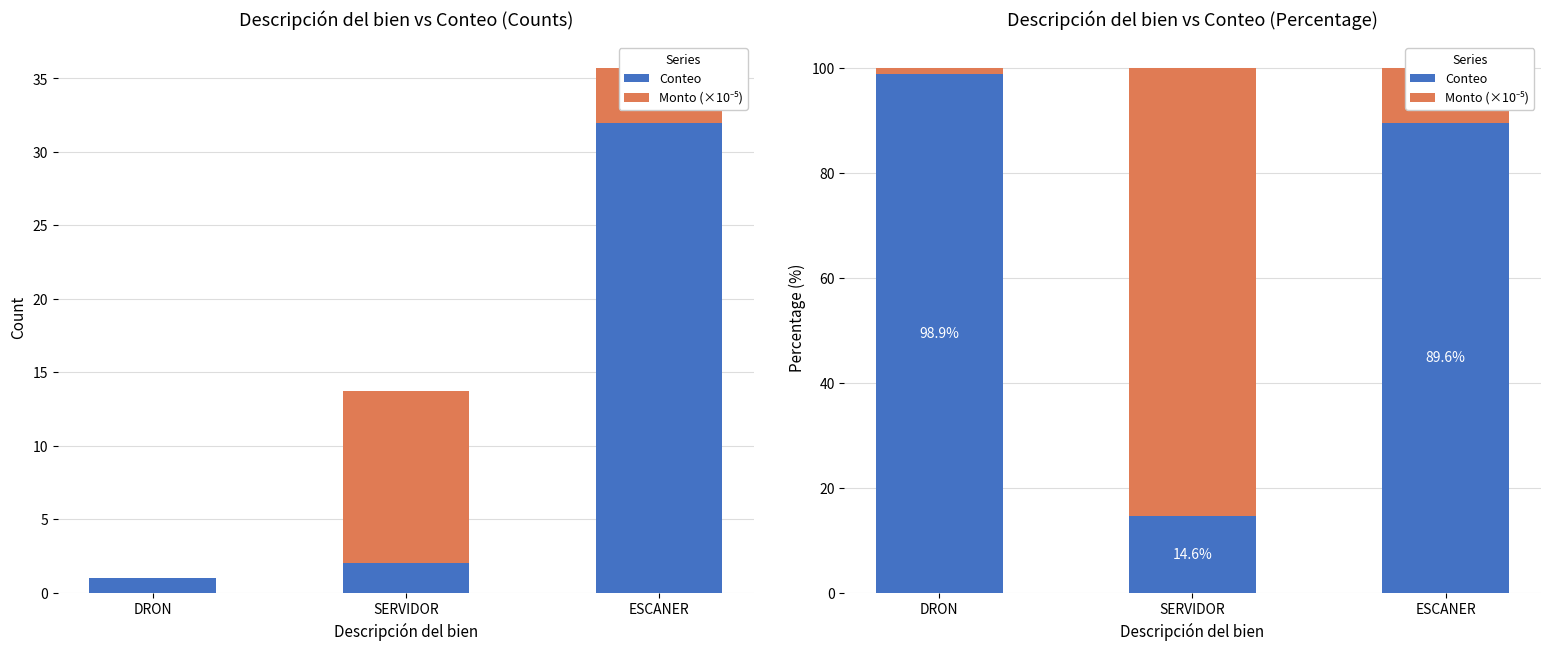

Reading left to right, what are all the values shown in this chart?

Conteo: 98.9	14.6	89.6
Monto (×10⁻⁵): 1.1	85.4	10.4